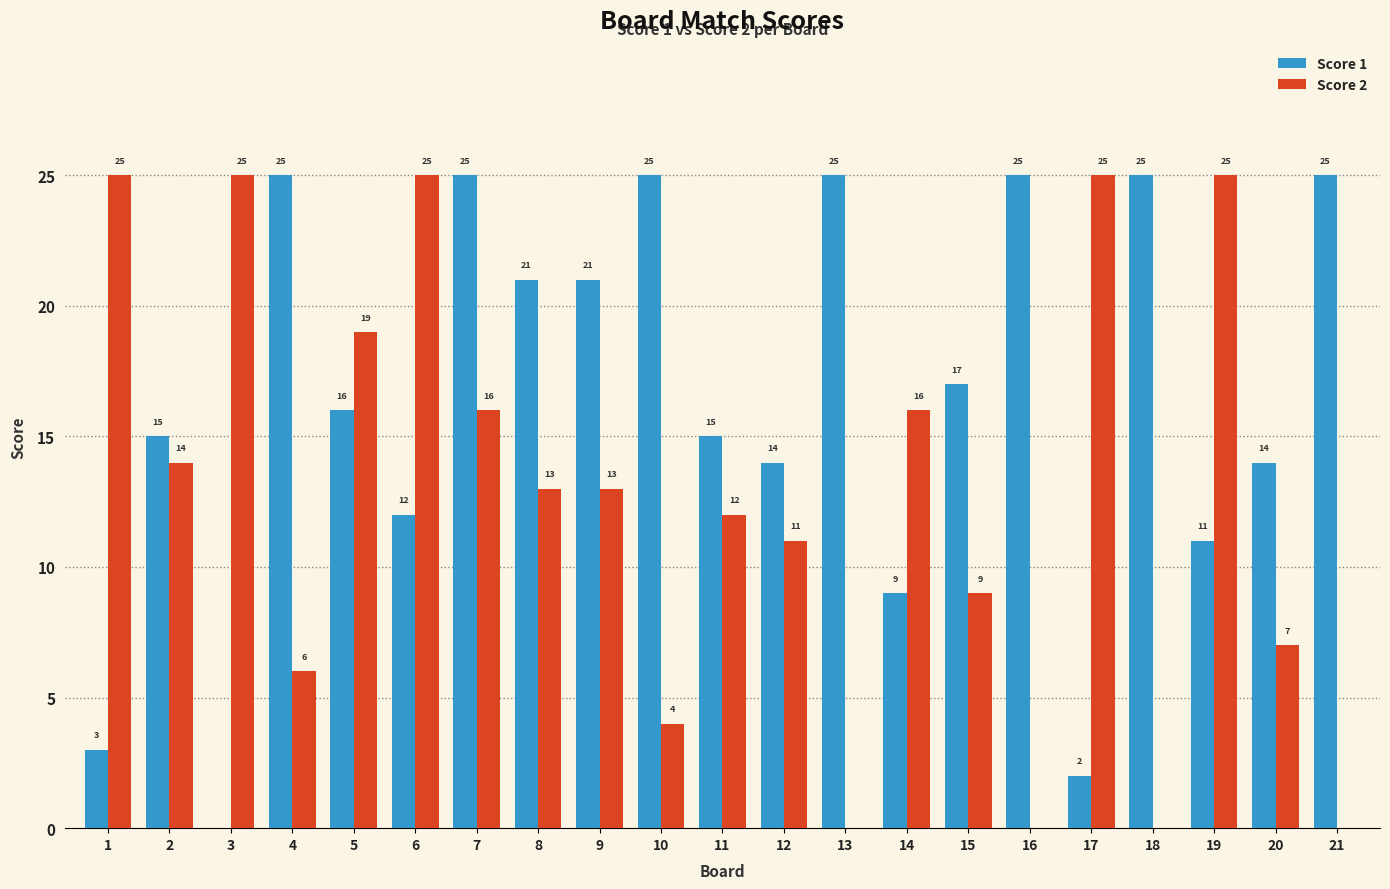

Which series has the largest total across all categories?

Score 1